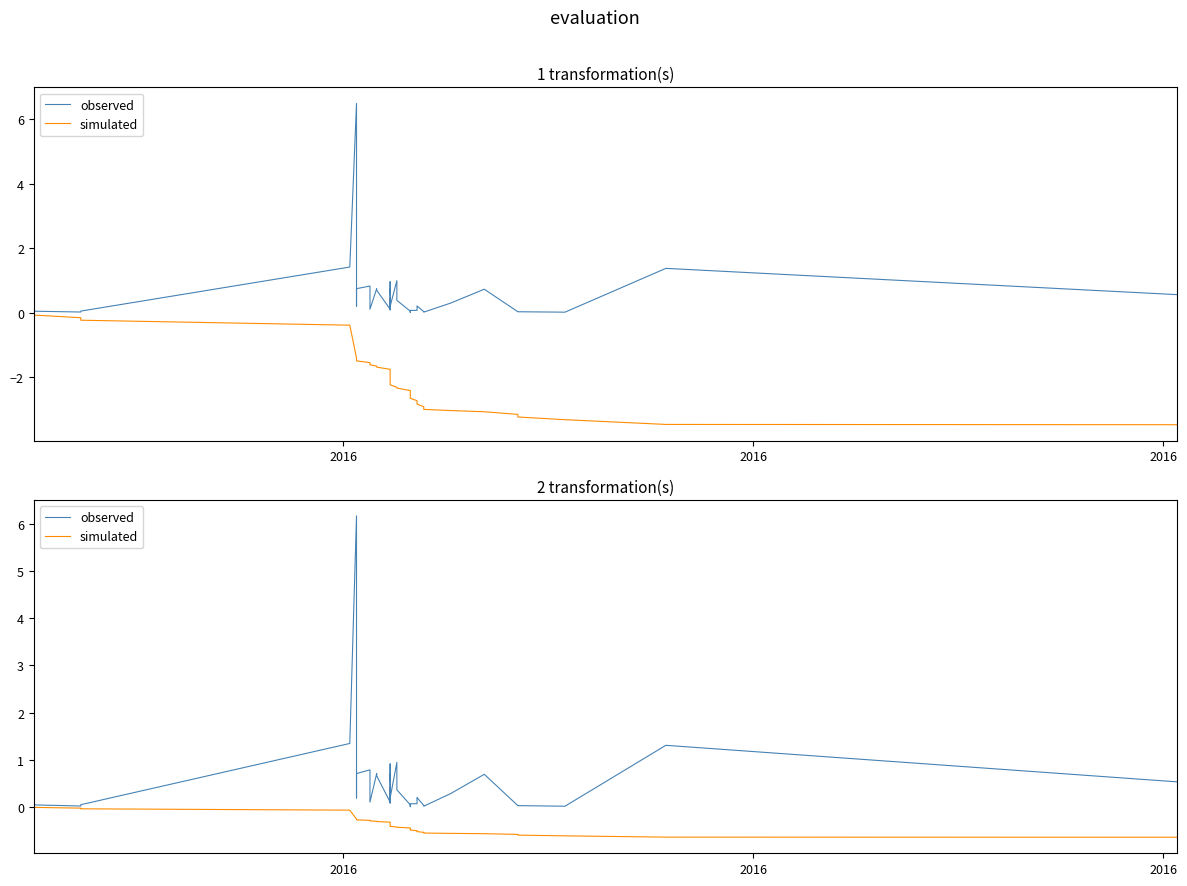

What is the label of the 1st point from the left?

2016